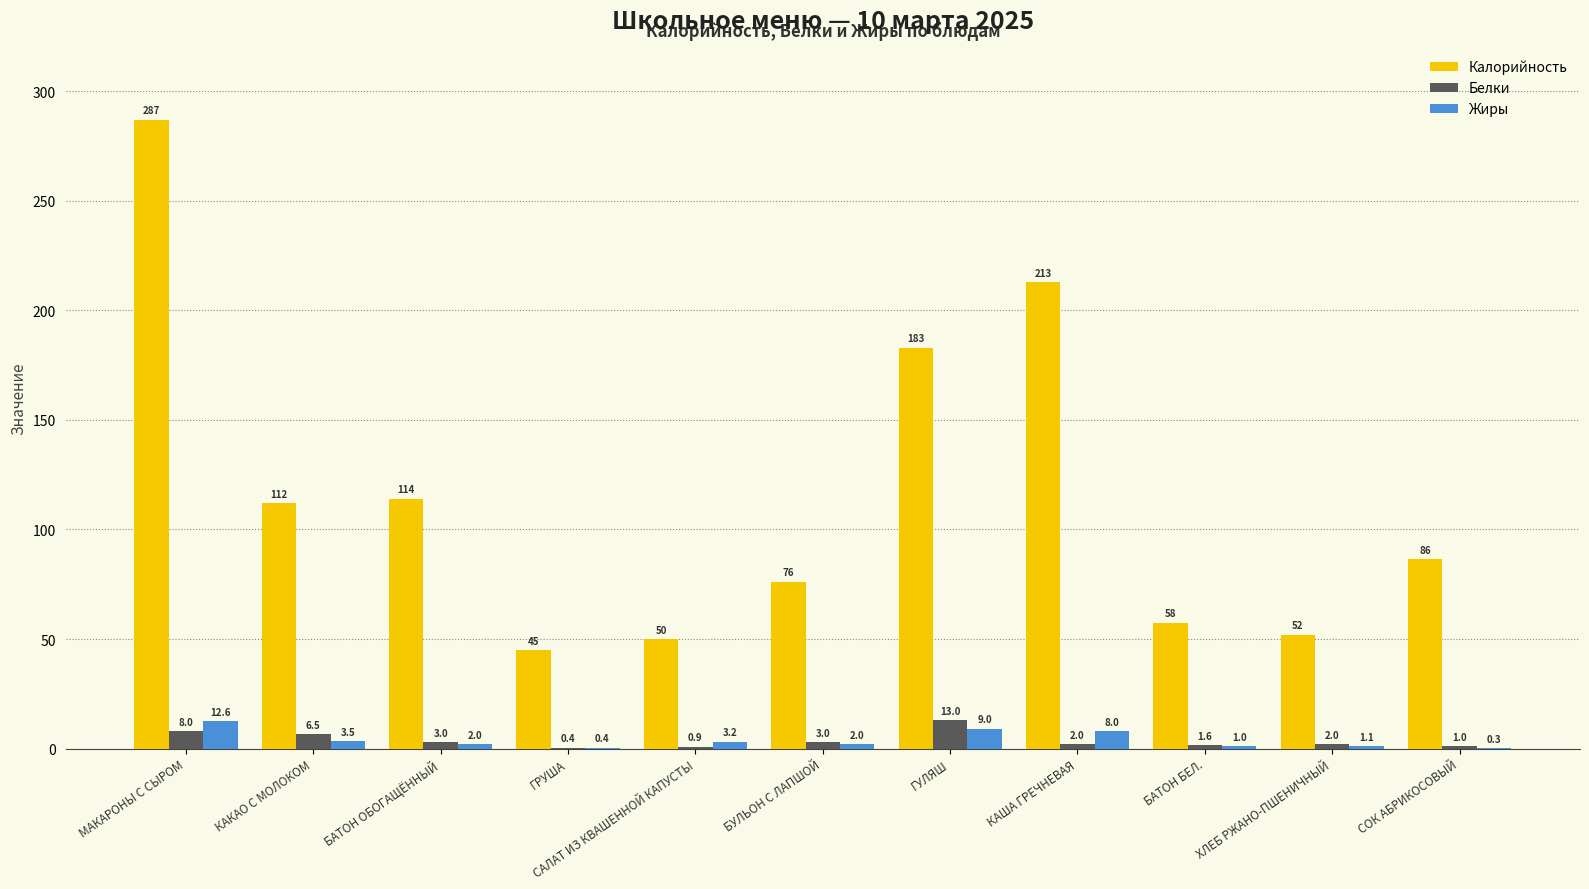

At which category is the sum across all series the highest?

МАКАРОНЫ С СЫРОМ